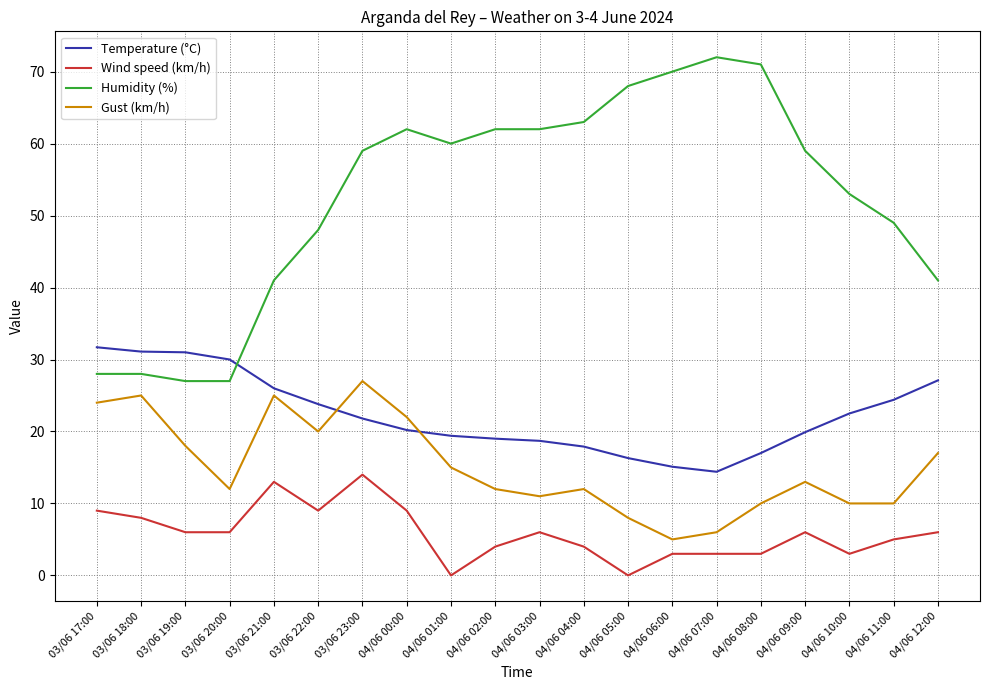

The value of Wind speed (km/h) at 03/06 19:00 is 2.9. True or false?

False